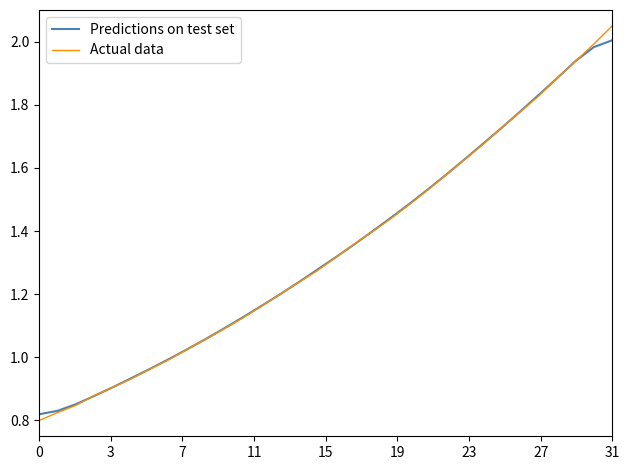

Which series has the widest spread of values?

Actual data